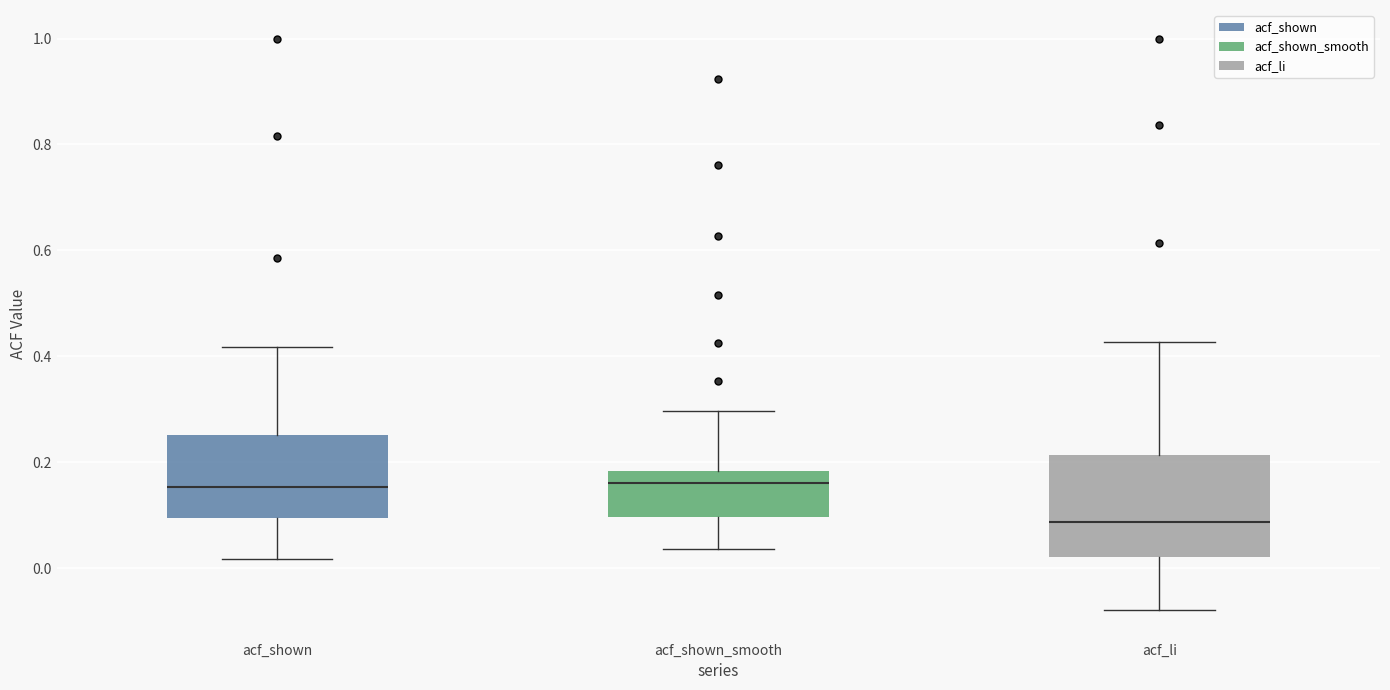

Reading left to right, transcribe this box plot: for each box, give where its median line is, the range the box spans, and where its two whiskers end, as read against the y-axis. The values are not printed on the chart, so give them approximately, as read against the axis.

acf_shown: median 0.16, box 0.10 to 0.26, whiskers 0.02 to 0.42
acf_shown_smooth: median 0.16, box 0.10 to 0.18, whiskers 0.04 to 0.30
acf_li: median 0.08, box 0.02 to 0.22, whiskers -0.08 to 0.42